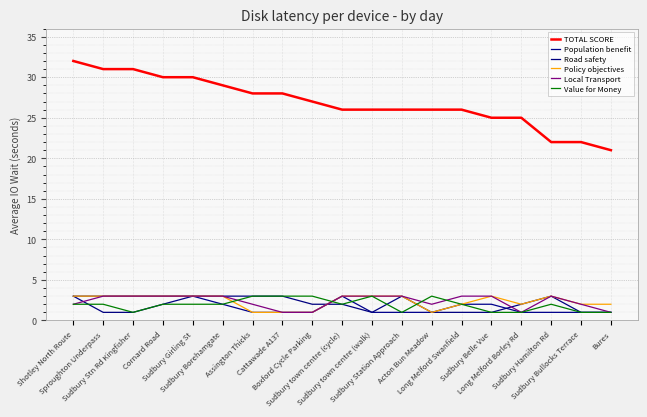

Count the Road safety values in the range 1 to 3.

19